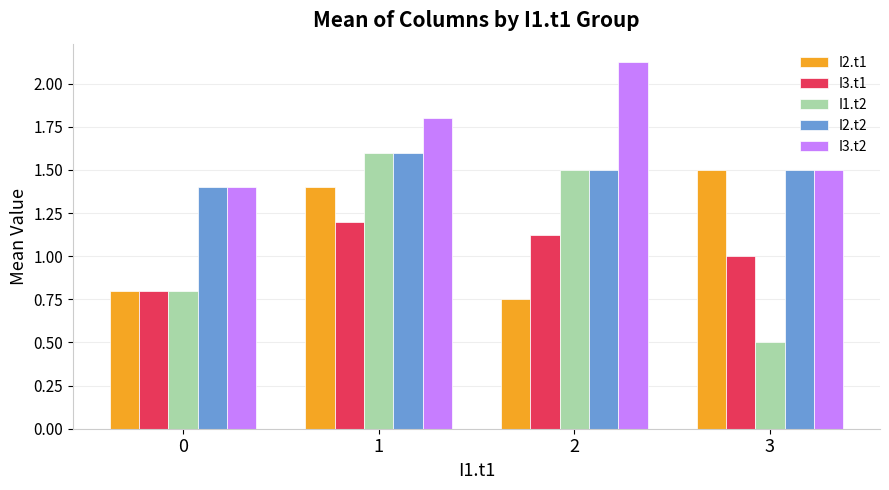

Are the bars horizontal?

No